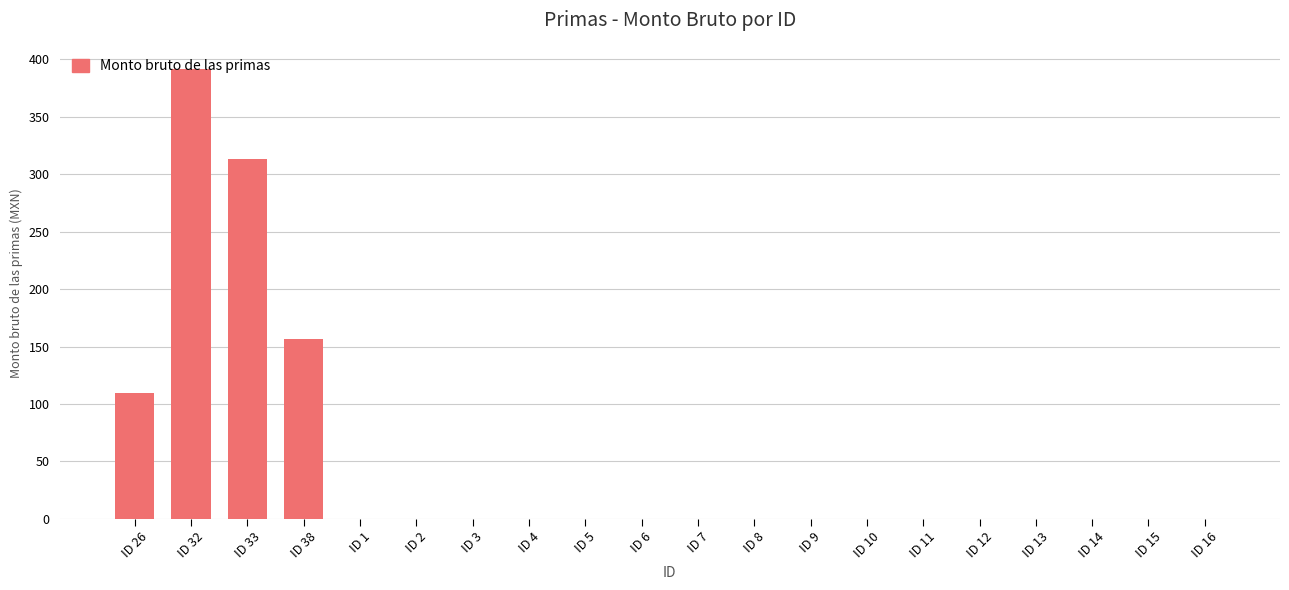

What is the change in value from ID 32 to ID 33?

-78.3